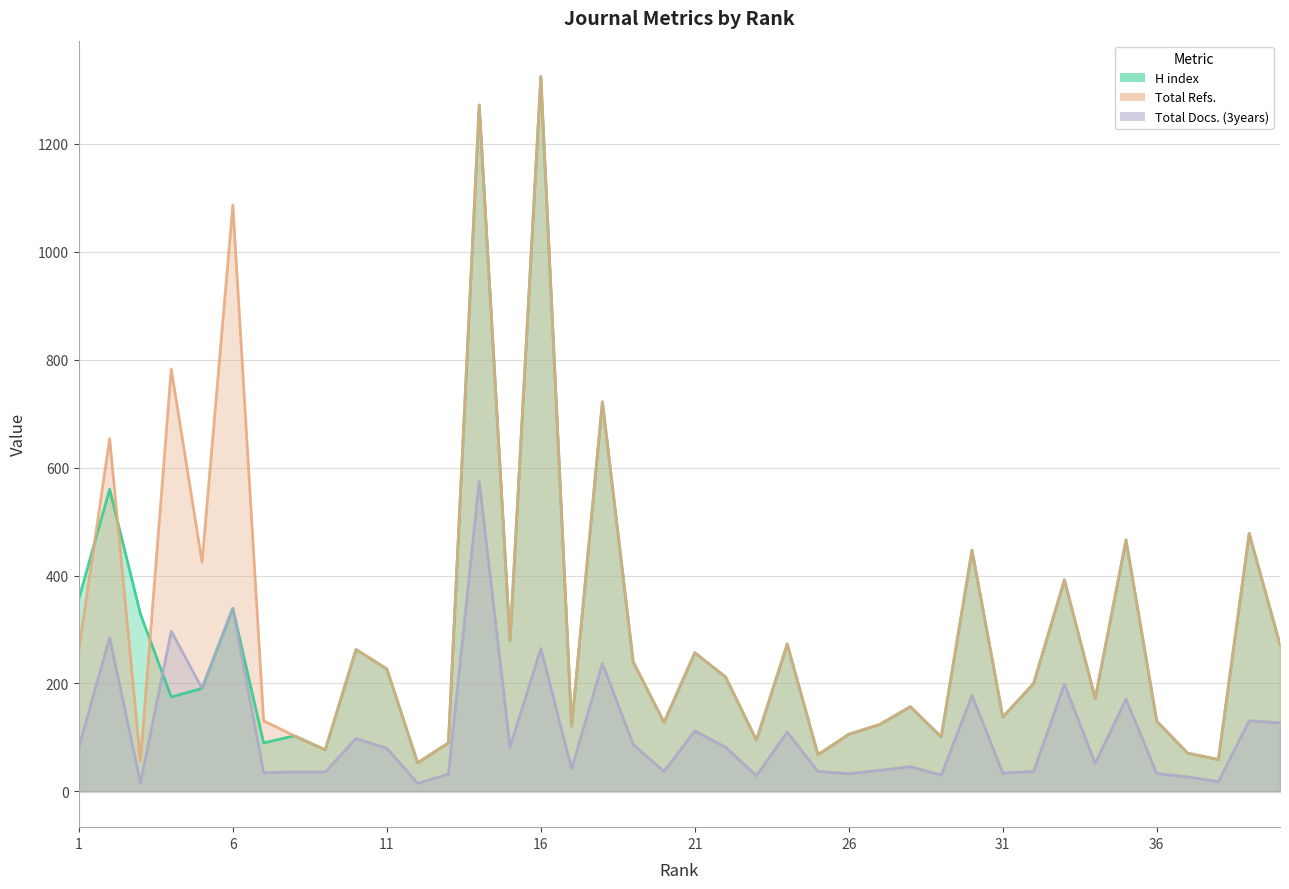

Read the H index value at 6, to the nearest 50.

350